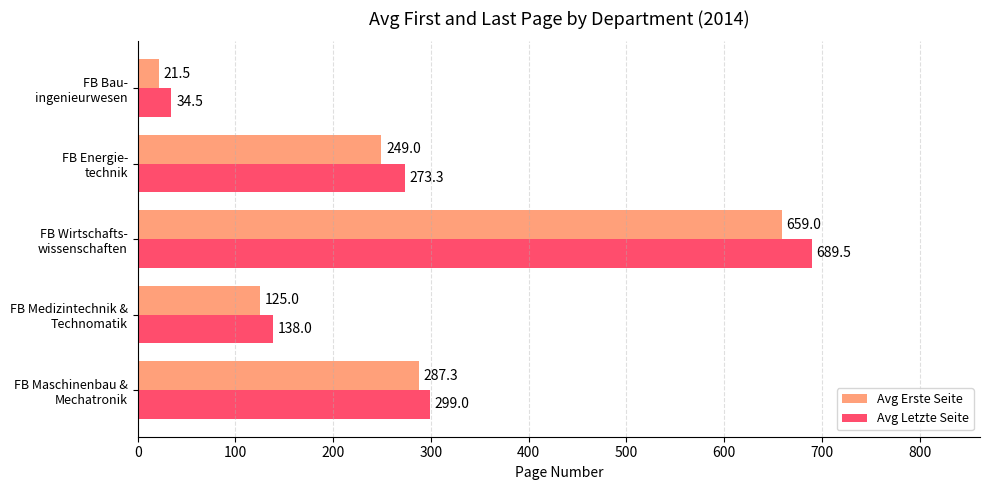

What is the average value of the Avg Letzte Seite series?

286.9